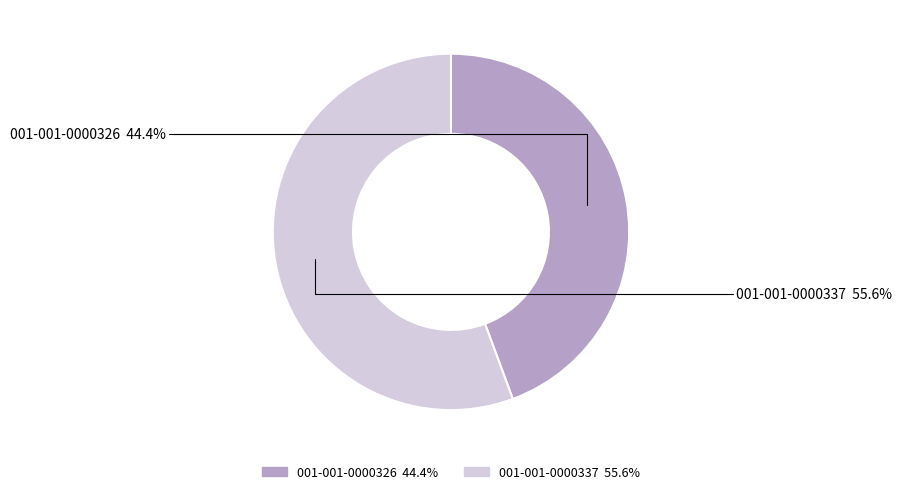

What percentage is the 001-001-0000326 slice, to the nearest percent?

44%